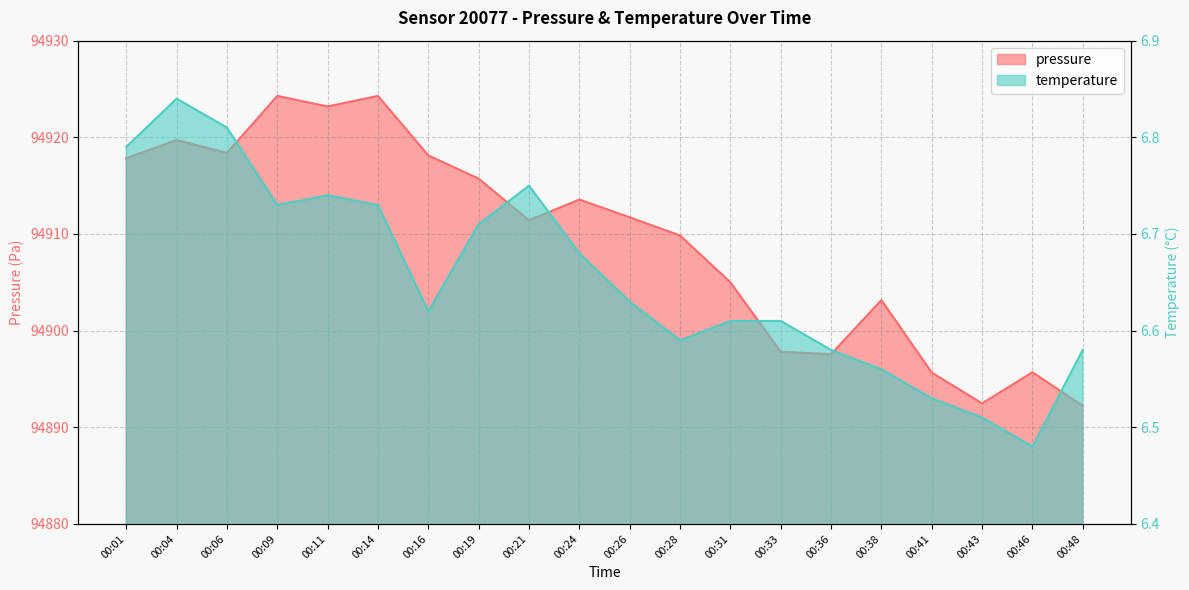

What is the difference between the second highest and second lowest values in the temperature series?

0.3